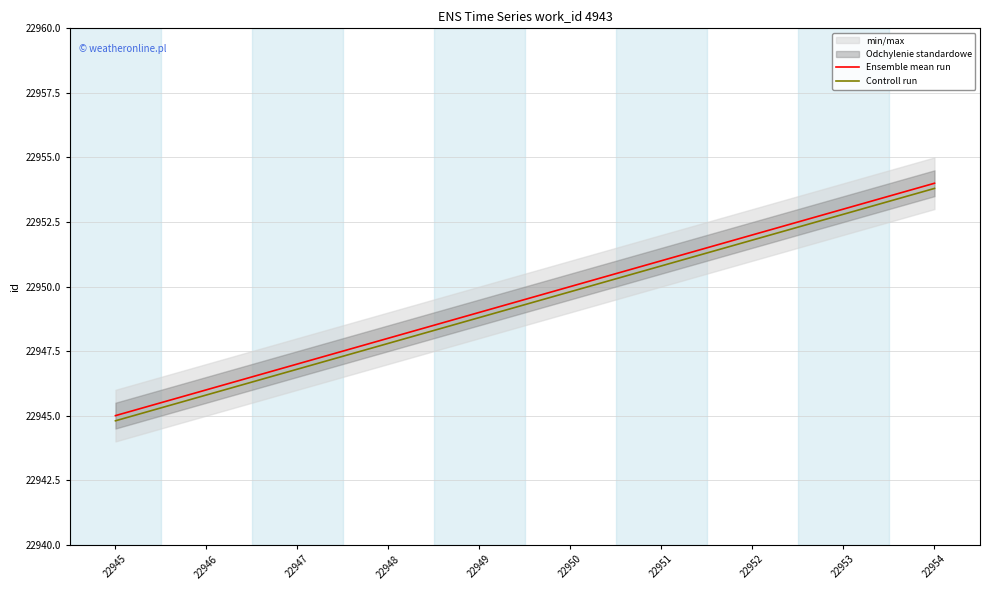

The value of Ensemble mean run at 22945 is 22945.0. True or false?

True